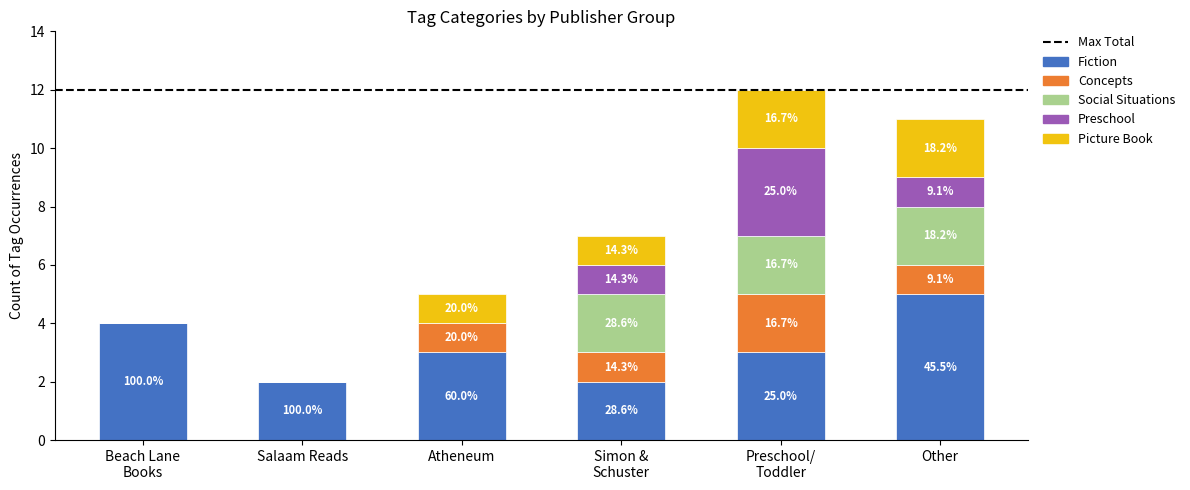

True or false: Fiction has a value of 3 at Atheneum.

True